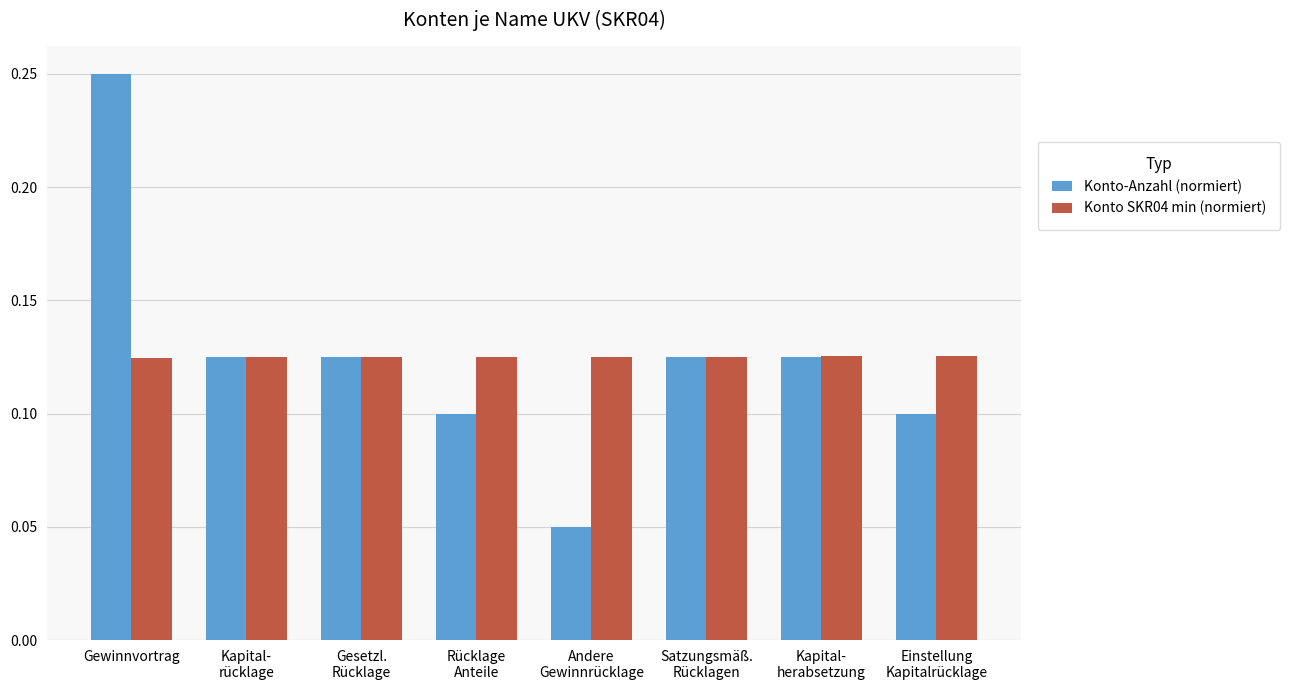

What is the sum of all Konto SKR04 min (normiert) values?

1.0